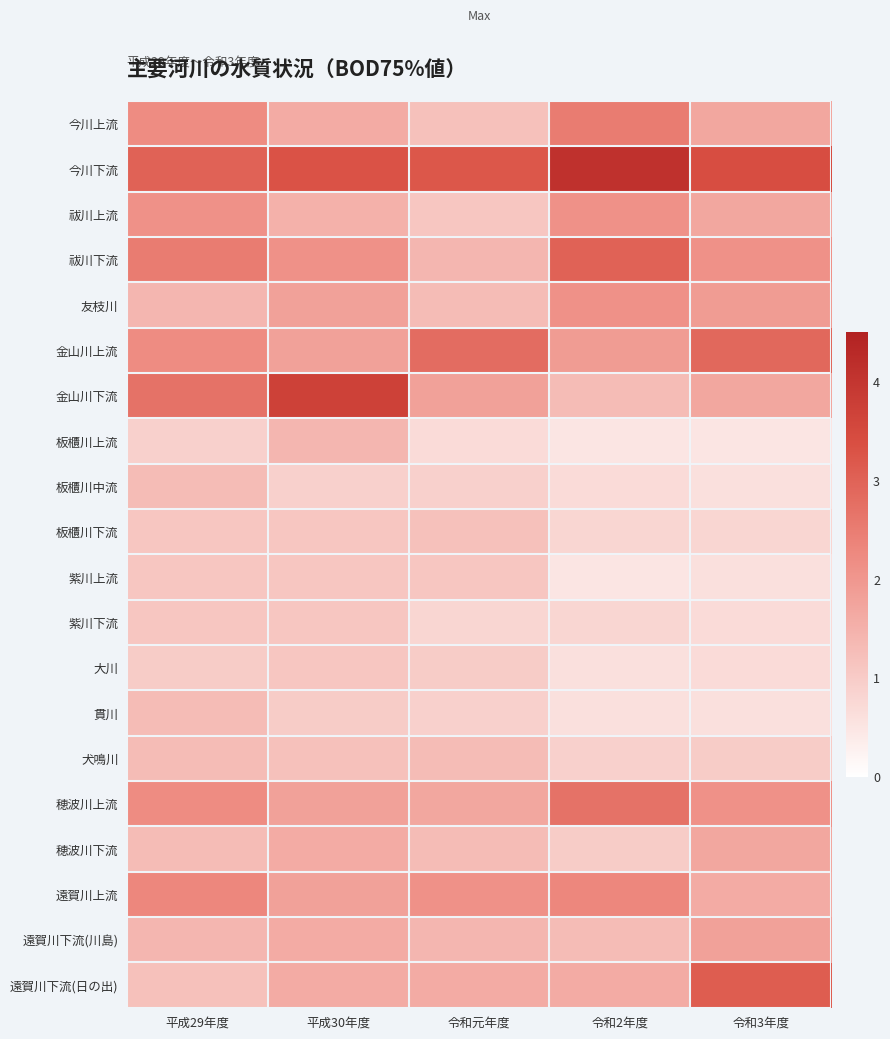

Which series has the largest range (max minus min)?

金山川下流